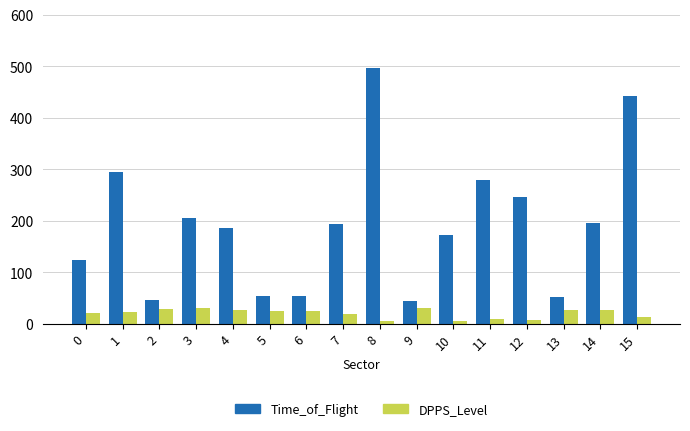

What are all the series names shown in the legend?

Time_of_Flight, DPPS_Level